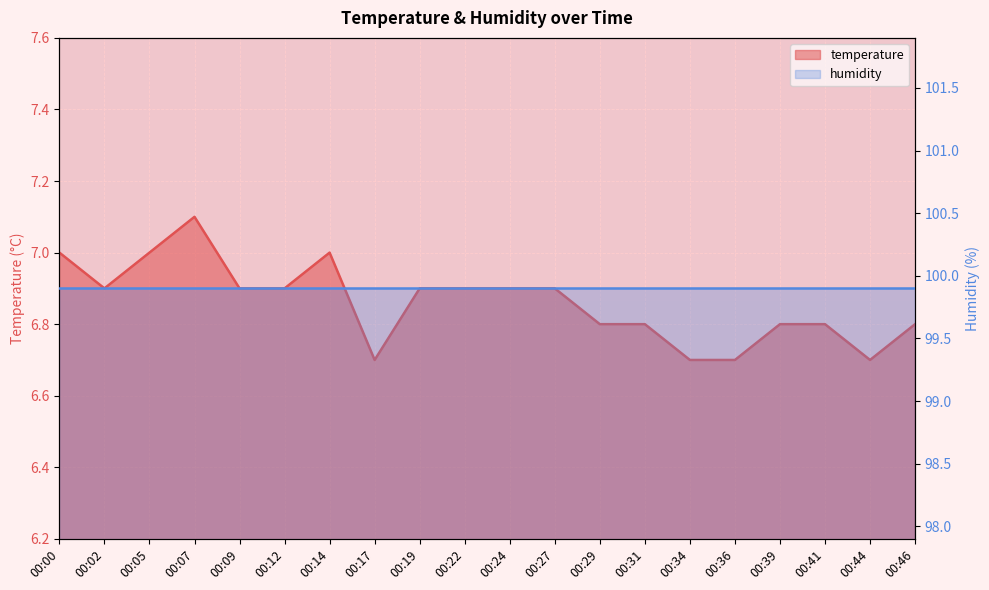

Which category has the highest value across all series?

00:07